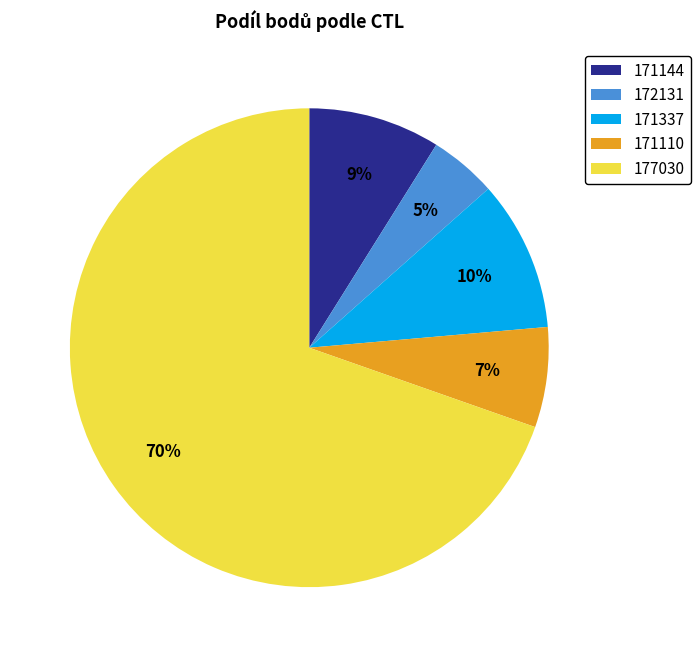

Which slice is the largest?

177030